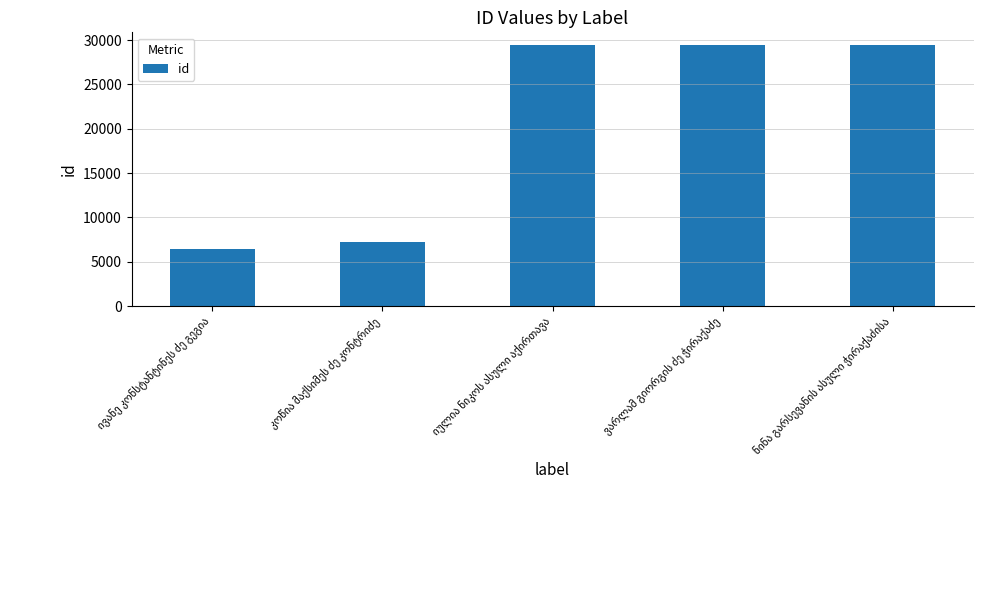

What is the sum of all values?

101877